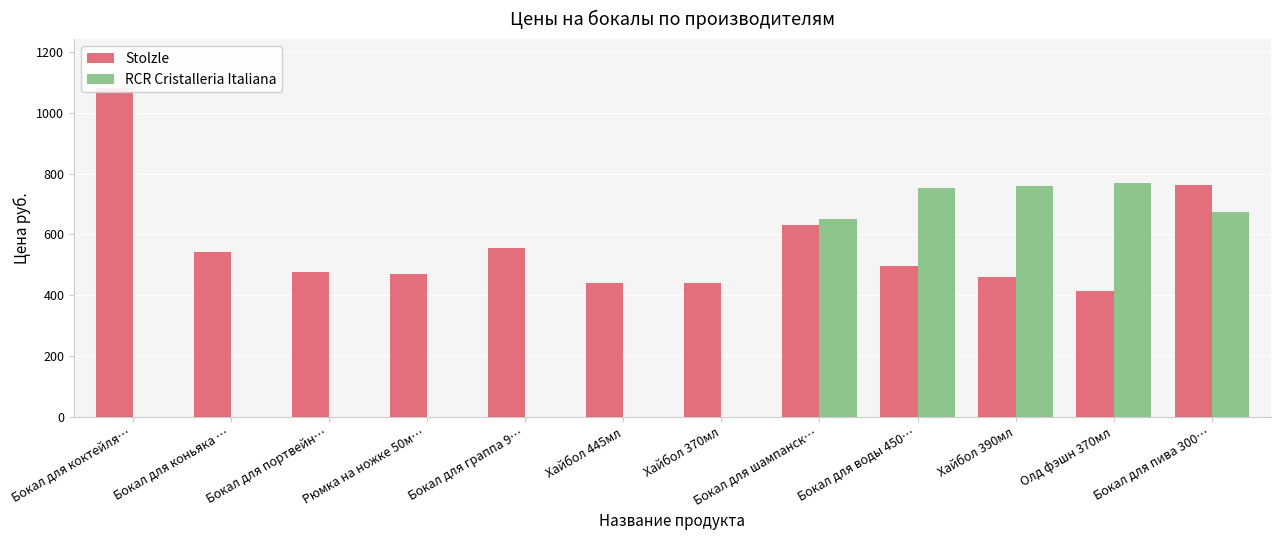

Reading left to right, list all the values displayed in this chart.

Stolzle: 1080	542	476	471	555	441	441	631	495	461	414	762
RCR Cristalleria Italiana: 0	0	0	0	0	0	0	651	753	759	768	675